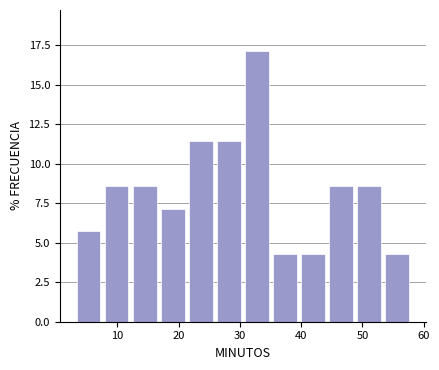

Over which range of the x-axis is the bar tallest?

31 to 35